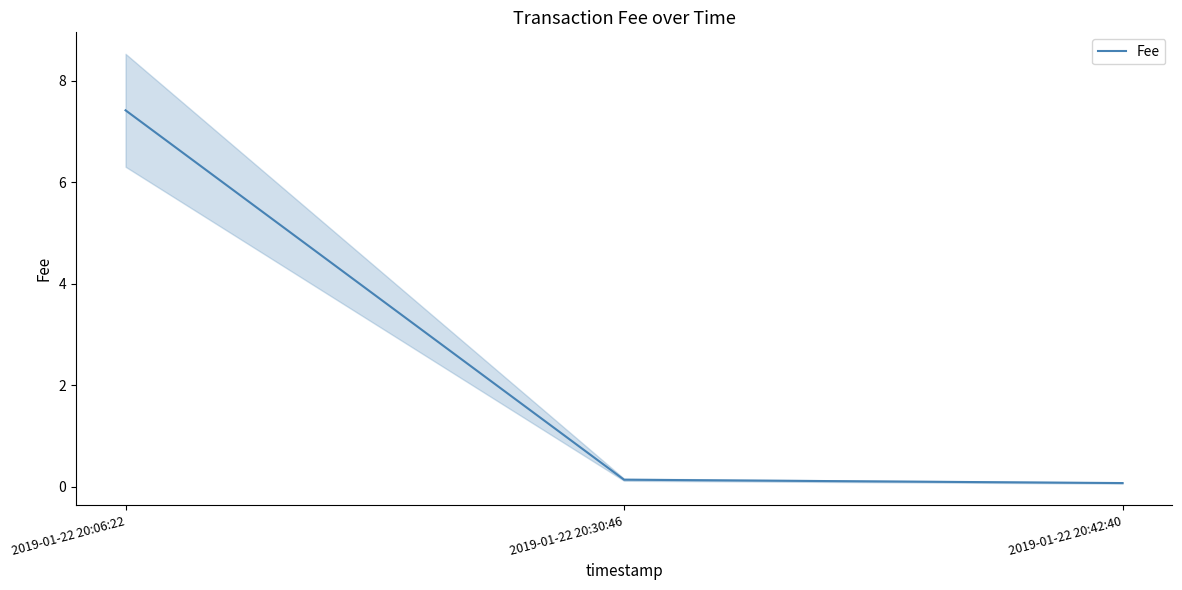

The chart shows a value of 0.2 at 2019-01-22 20:30:46. True or false?

False